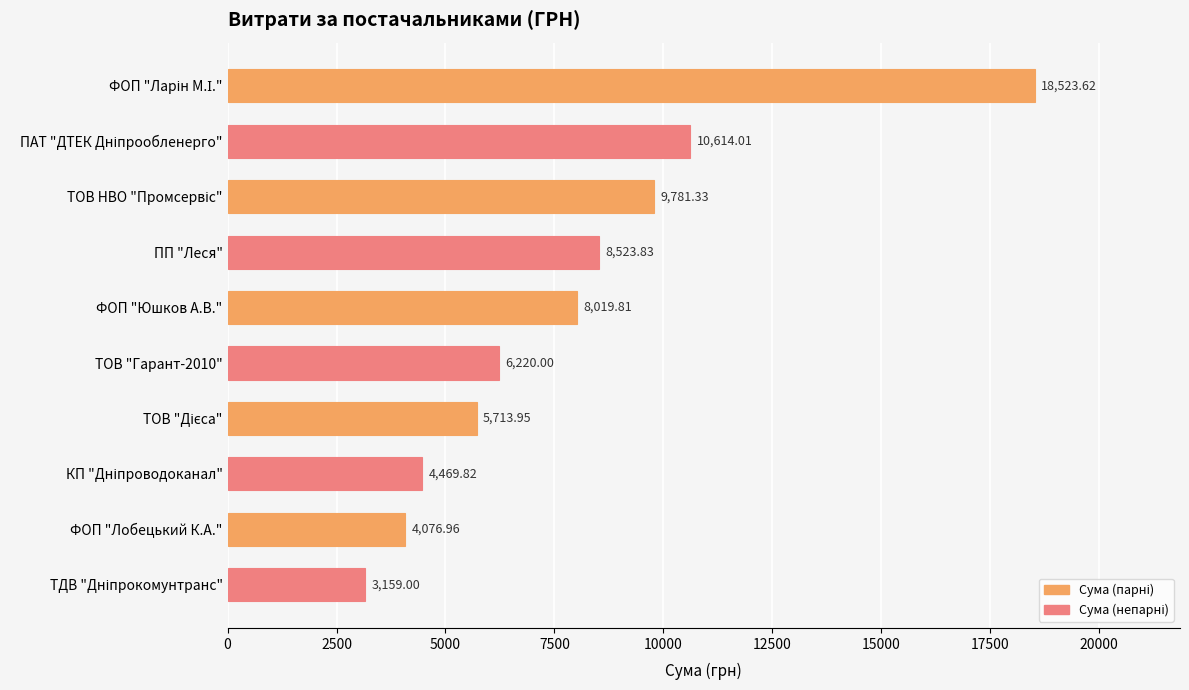

What is the difference between the maximum and minimum values?

15364.6